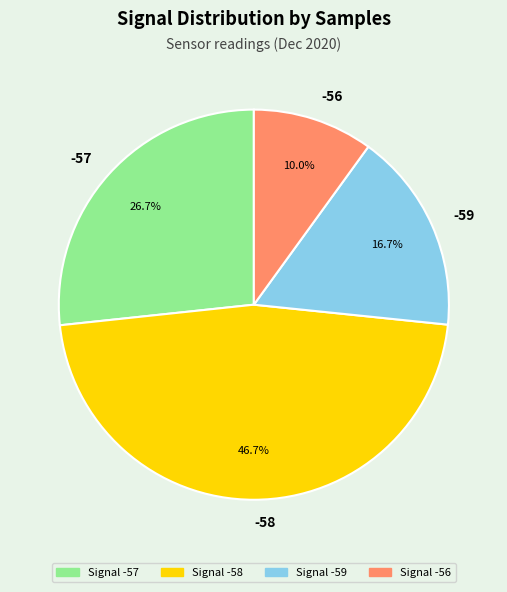

How much of the chart is everything except -59?

83.3%